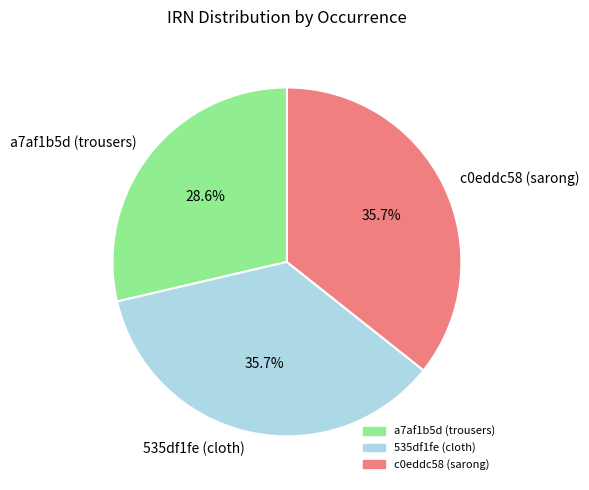

Which slice is the smallest?

a7af1b5d (trousers)